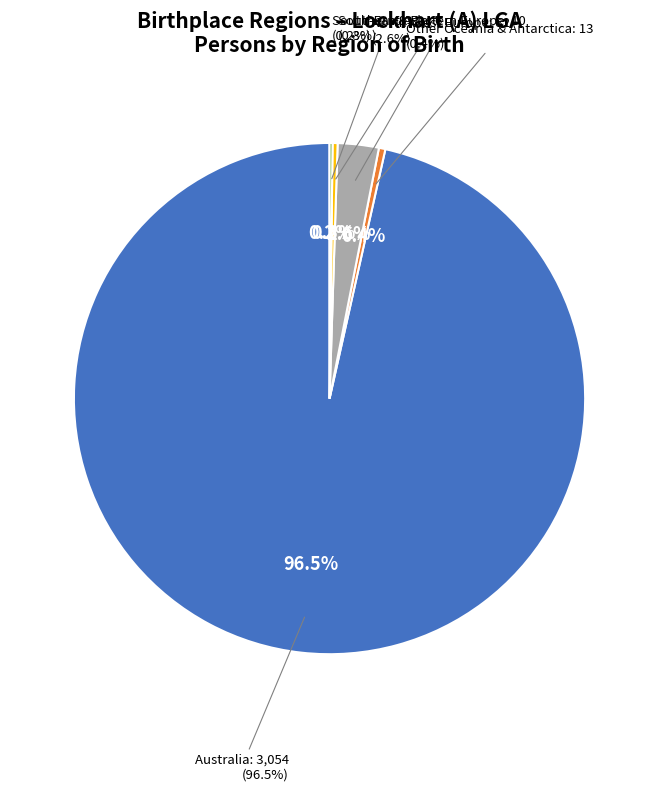

What percentage do South-East Asia and Southern & Eastern Europe together represent?

0.5%